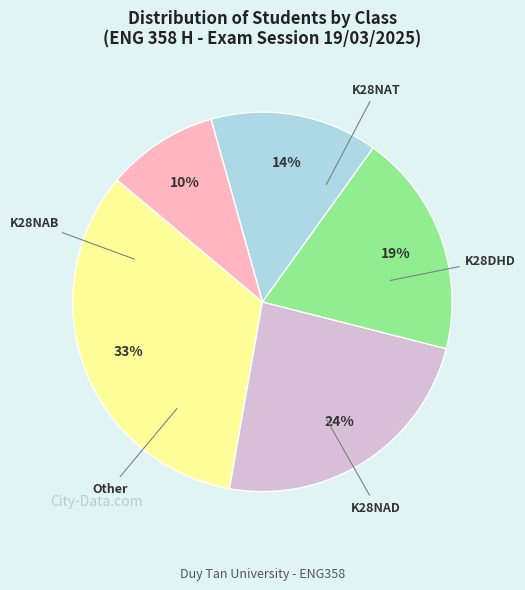

Is there any slice that represents more than half of the pie?

No